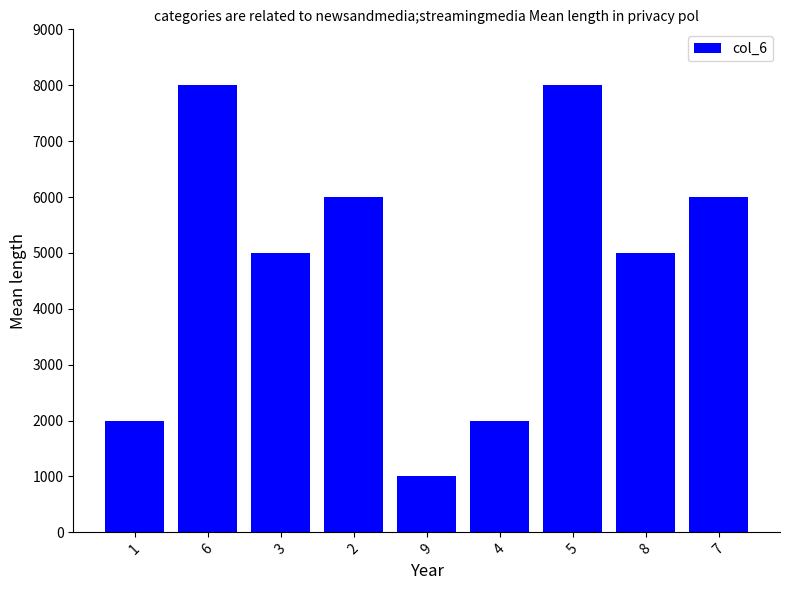

What is the change in value from 1 to 2?

+4000